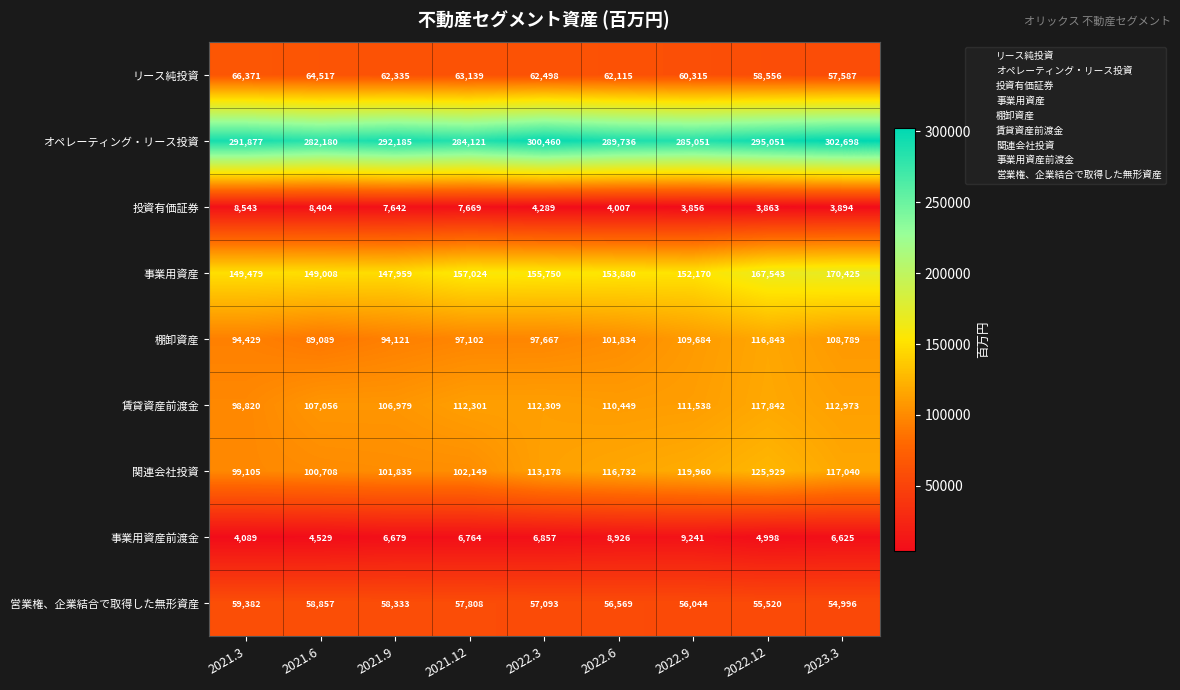

How many data points in 関連会社投資 are less than 113178?

4